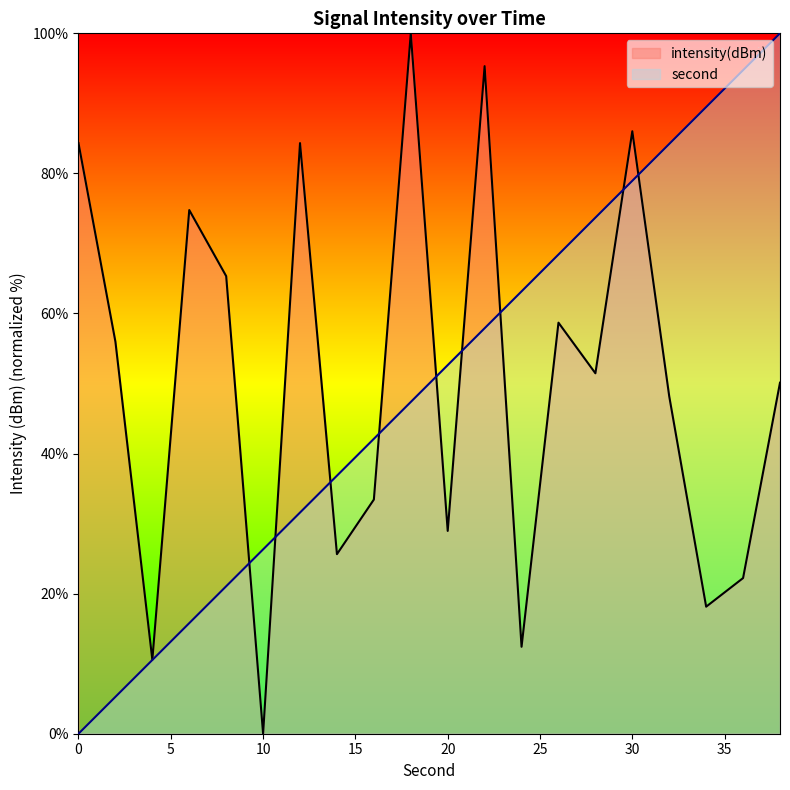

At which category is the sum across all series the highest?

30